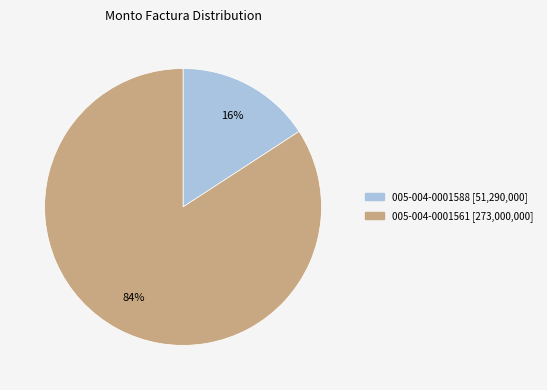

Is 005-004-0001588 the majority of the pie?

No